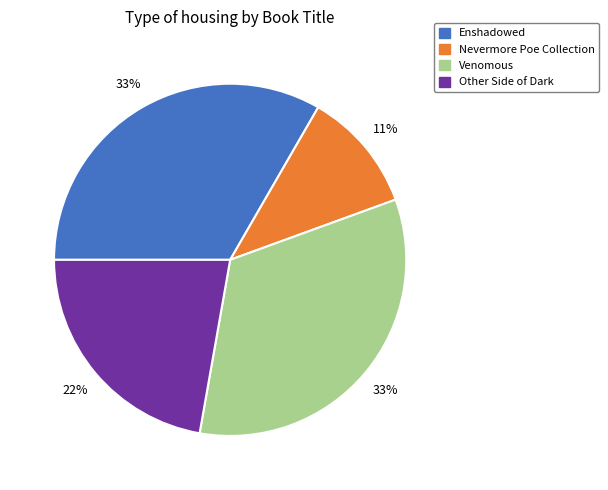

Which category has the smallest portion of the pie?

Nevermore Poe Collection